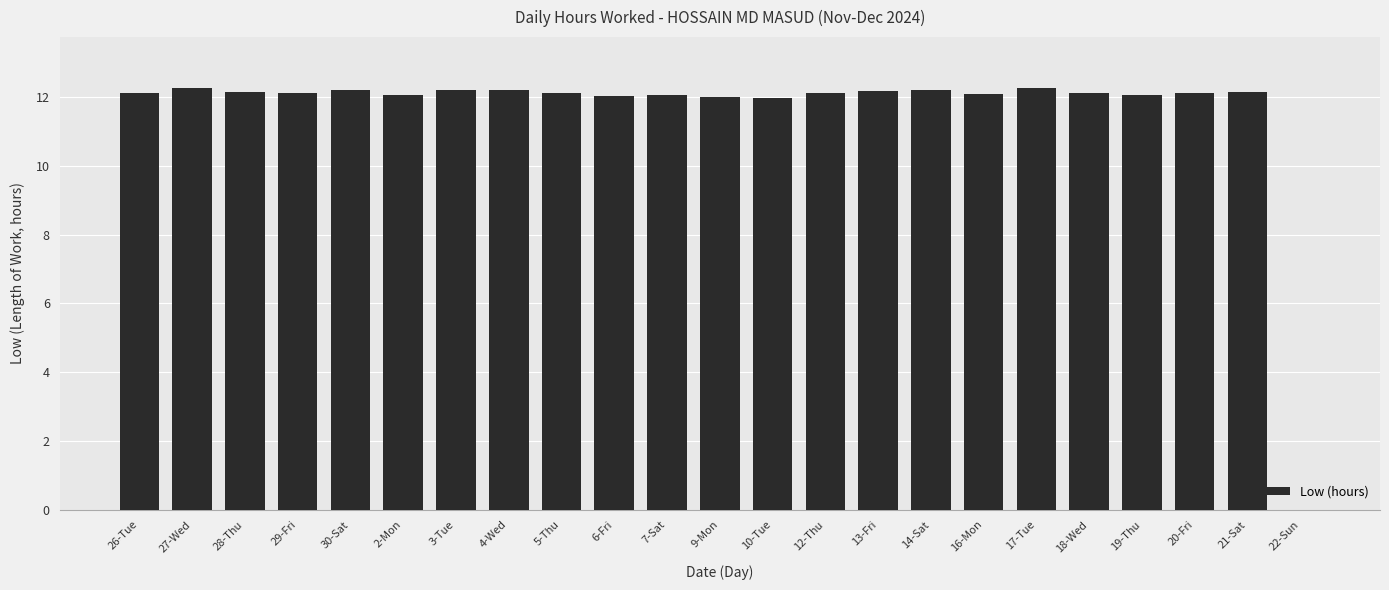

What is the ratio of the value at 30-Sat to the value at 19-Thu?

1.0